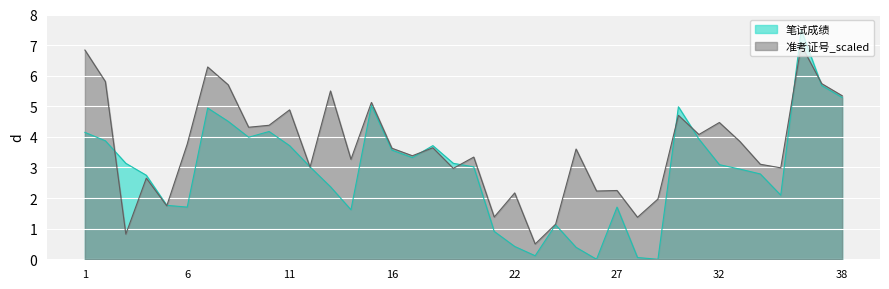

Which series changed the most between 19 and 20?

准考证号_scaled